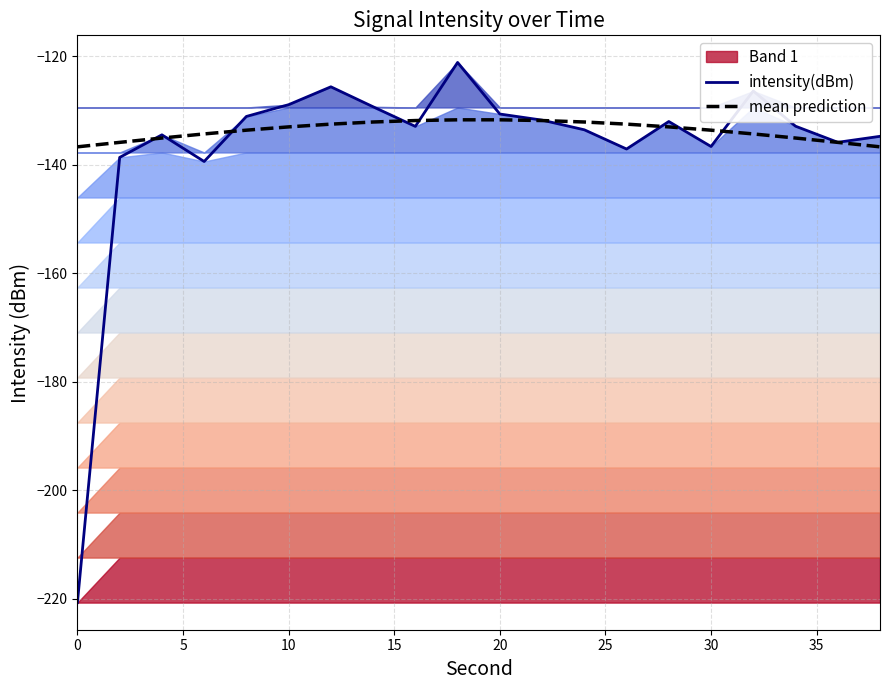

The value of mean prediction at 10 is -133.0. True or false?

True